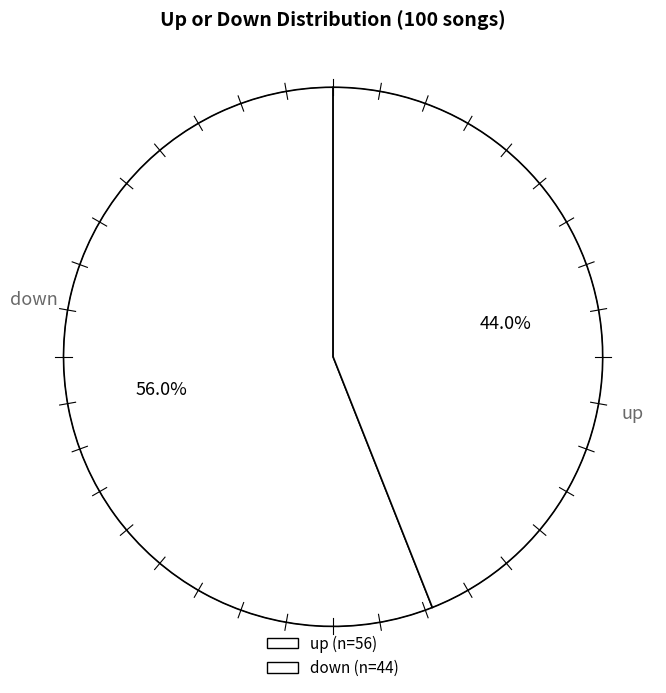

To the nearest percent, what is the combined percentage of up and down?

100%